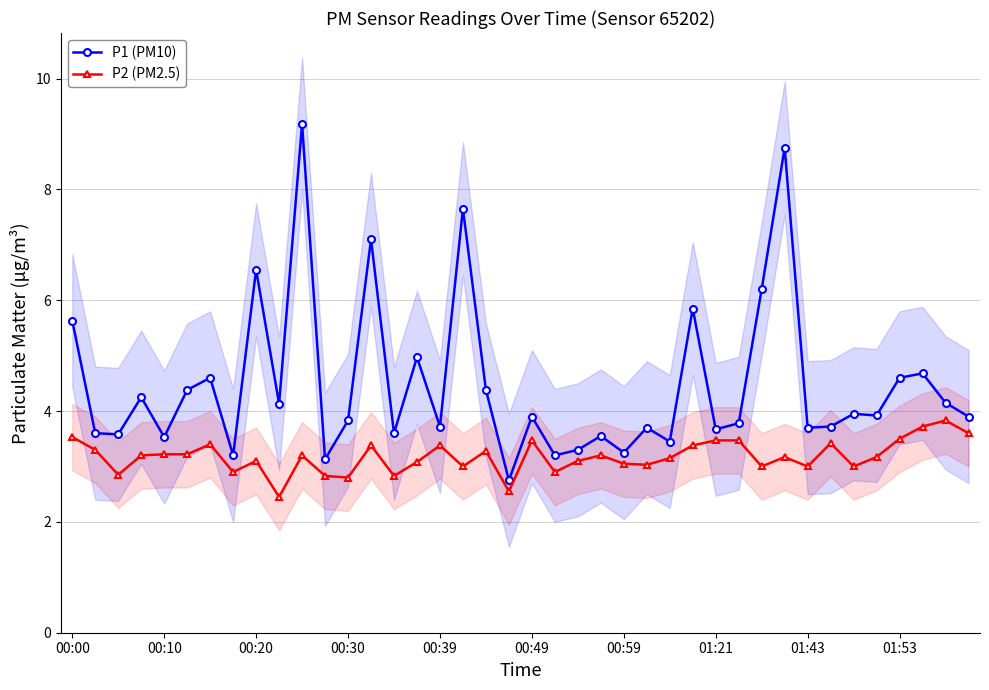

True or false: P1 (PM10) has more than 1 points higher than both neighbors.

True